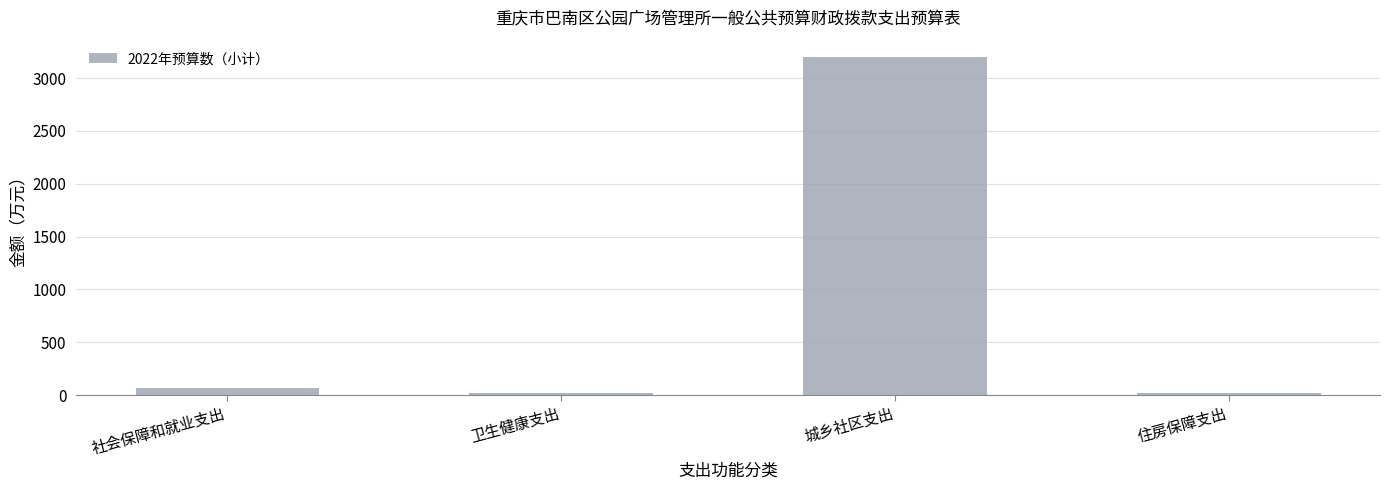

How many bars are there in total?

4